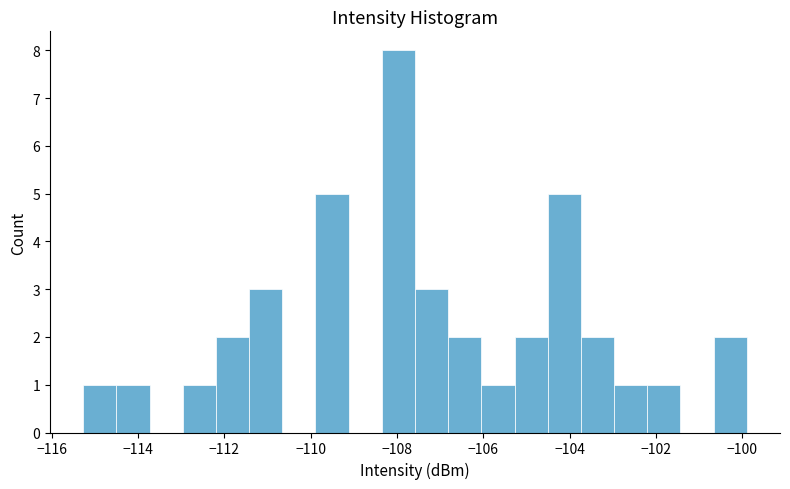

Read against the x-axis, roughly where is the centre of the tallest bar?

-108.0